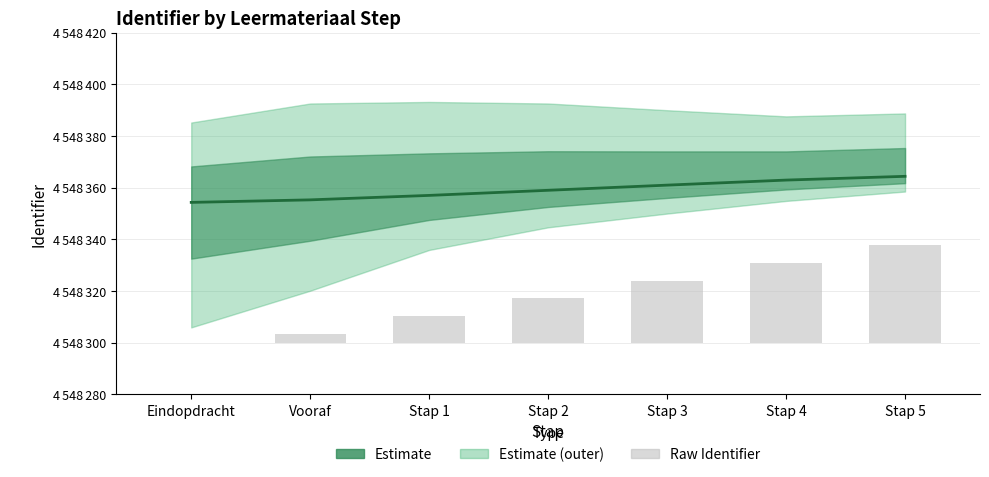

Which has a higher value, Stap 5 or Vooraf?

Stap 5